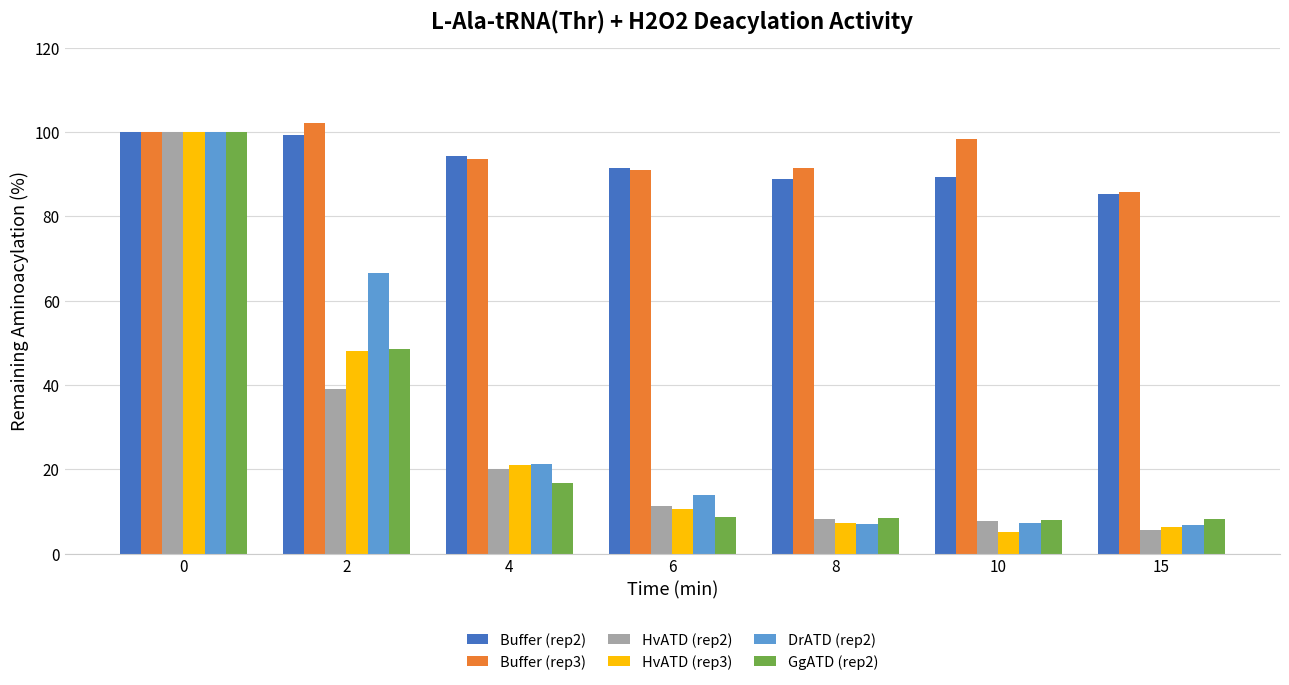

What is the highest value of the Buffer (rep3) series?

102.2